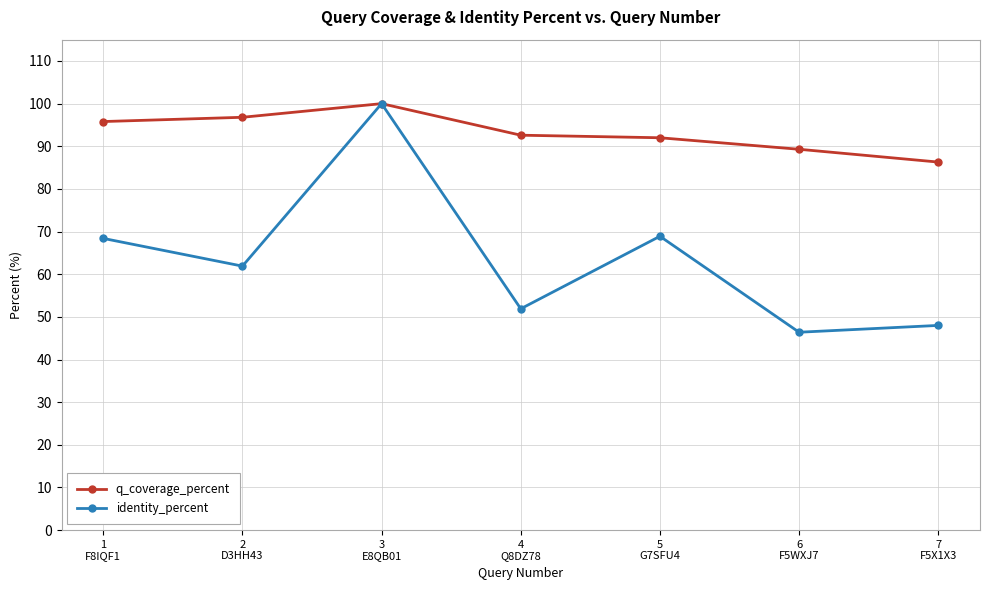

True or false: q_coverage_percent has more than 2 points higher than both neighbors.

False